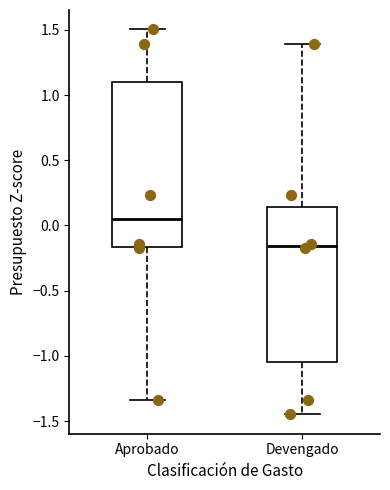

Where does the upper whisker of the box for Aprobado end on the y-axis? The values are not printed on the chart, so give them approximately, as read against the axis.

1.50